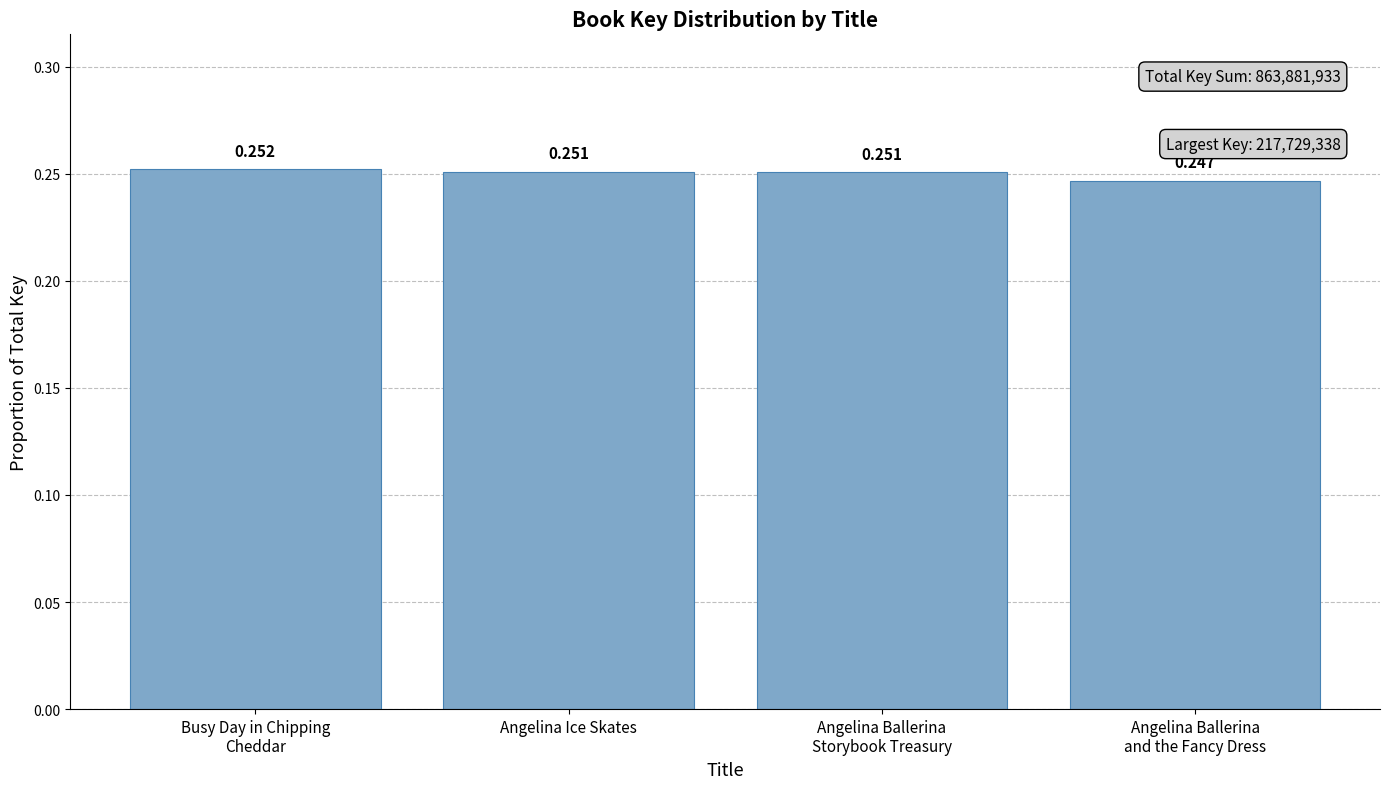

How many series are shown in this chart?

1